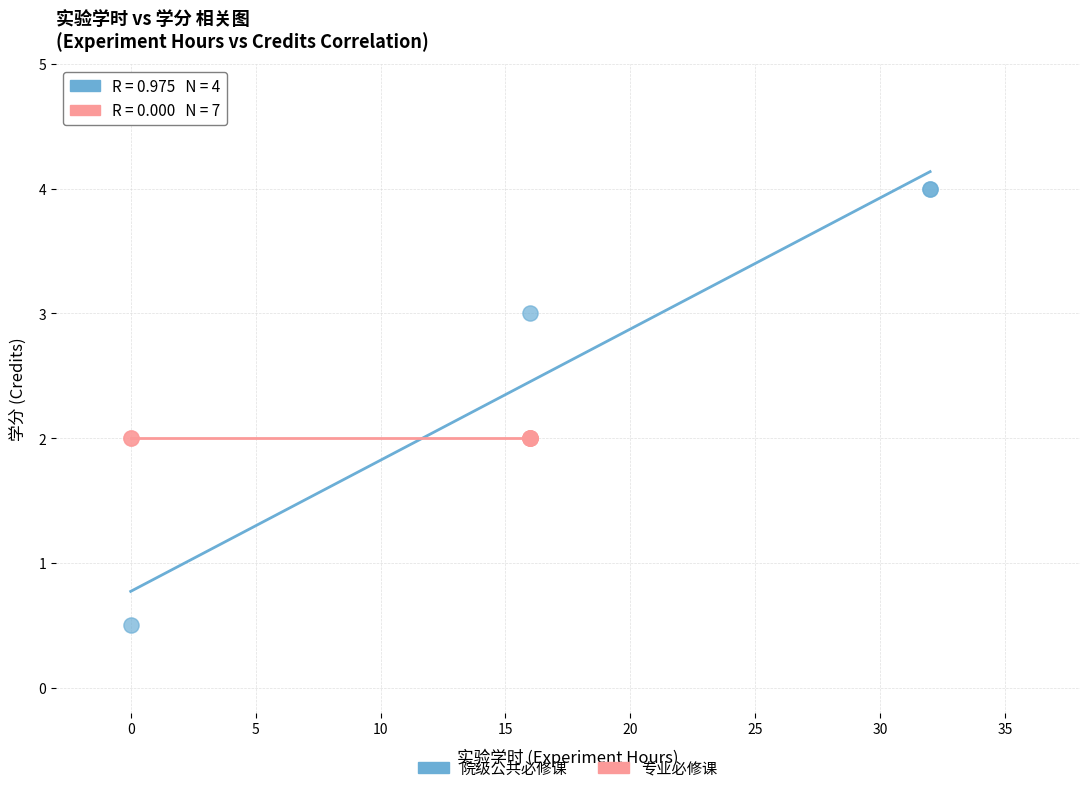

Which series contains the highest Y value?

院级公共必修课